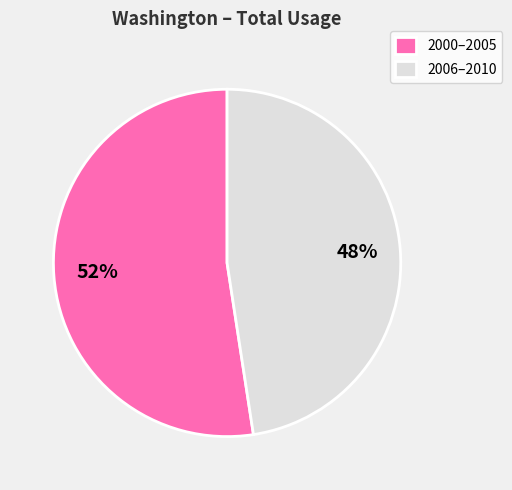

To the nearest percent, what percentage of the pie is 2006–2010?

48%